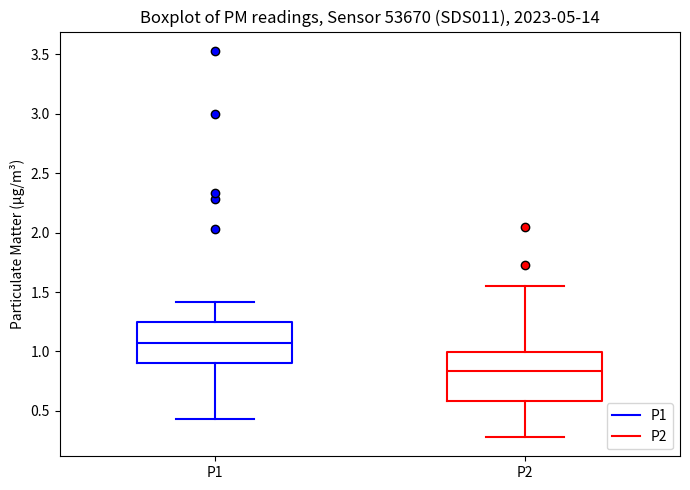

Reading left to right, transcribe this box plot: for each box, give where its median line is, the range the box spans, and where its two whiskers end, as read against the y-axis. The values are not printed on the chart, so give them approximately, as read against the axis.

P1: median 1.10, box 0.90 to 1.25, whiskers 0.45 to 1.40
P2: median 0.85, box 0.60 to 1.00, whiskers 0.30 to 1.55